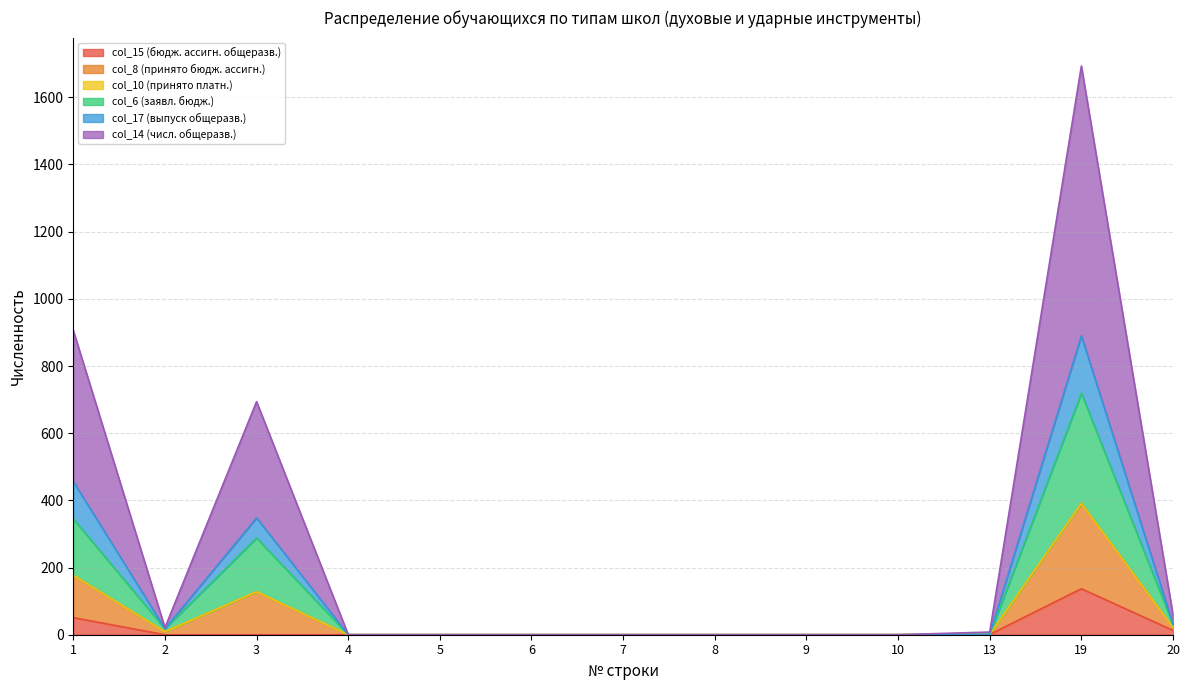

How many positive values does the col_15 (бюдж. ассигн. общеразв.) series have?

4